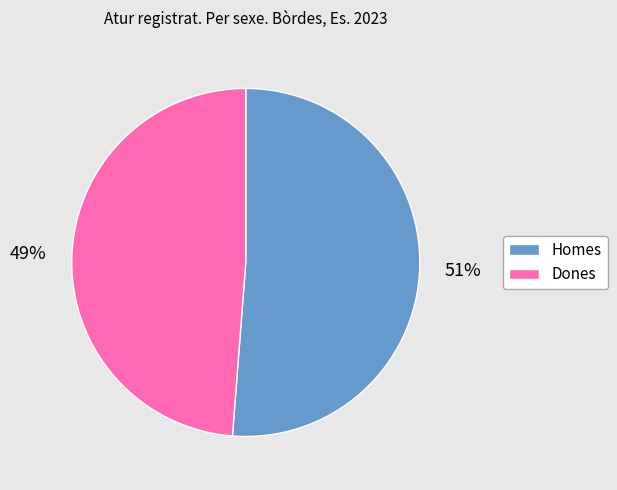

Which has a higher value, Homes or Dones?

Homes